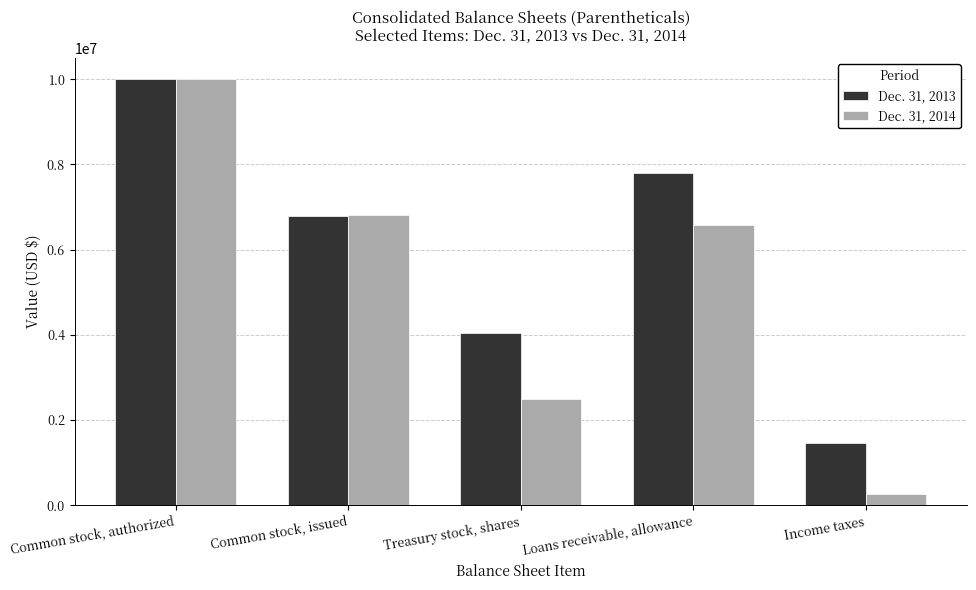

Where does the Dec. 31, 2013 series first go above 6783603?

Common stock, authorized